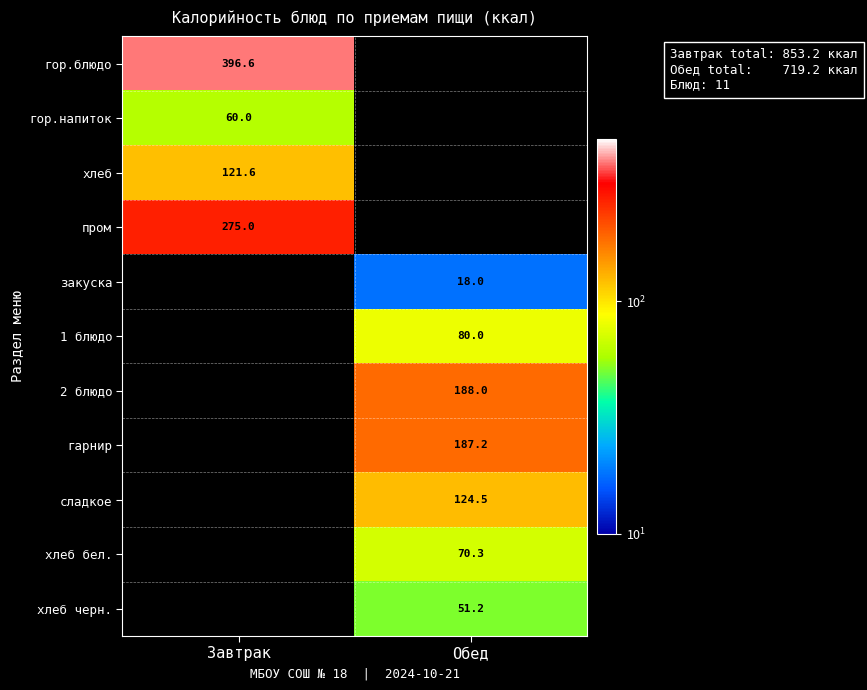

The value of пром at Завтрак is 275.0. True or false?

True